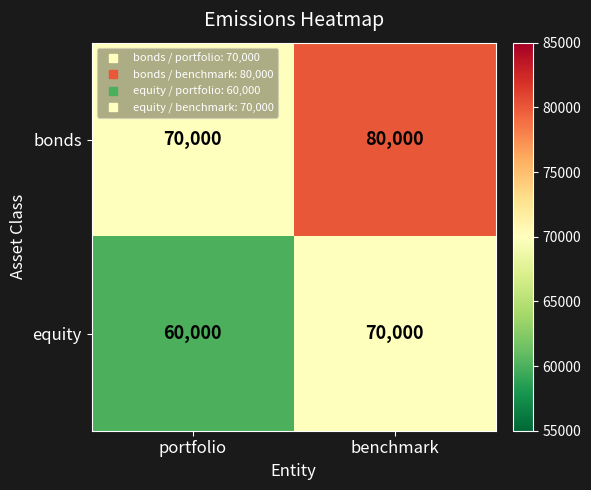

Which category has the highest value across all series?

benchmark